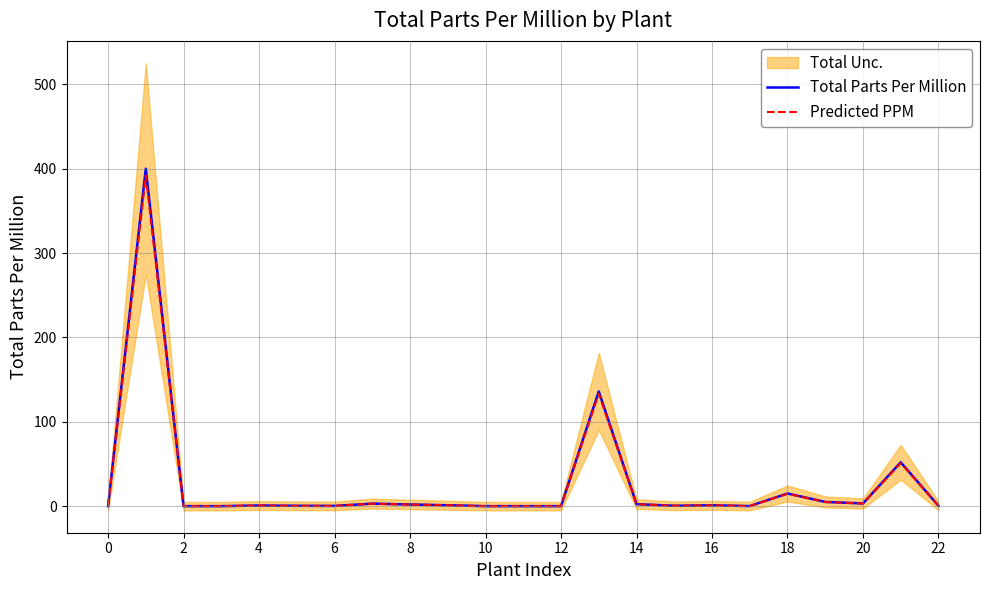

Is this an area chart (filled region under the line)?

No